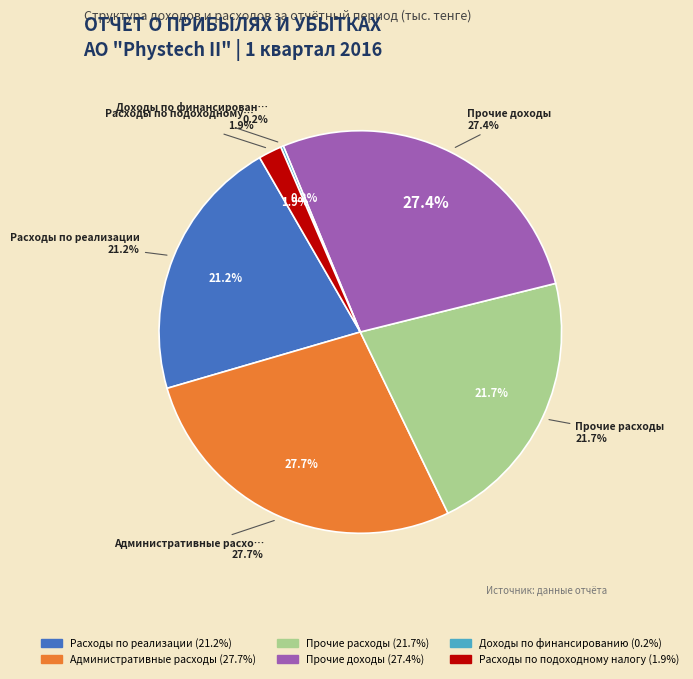

Is it true that Доходы по финансированию is 1% of the pie?

False